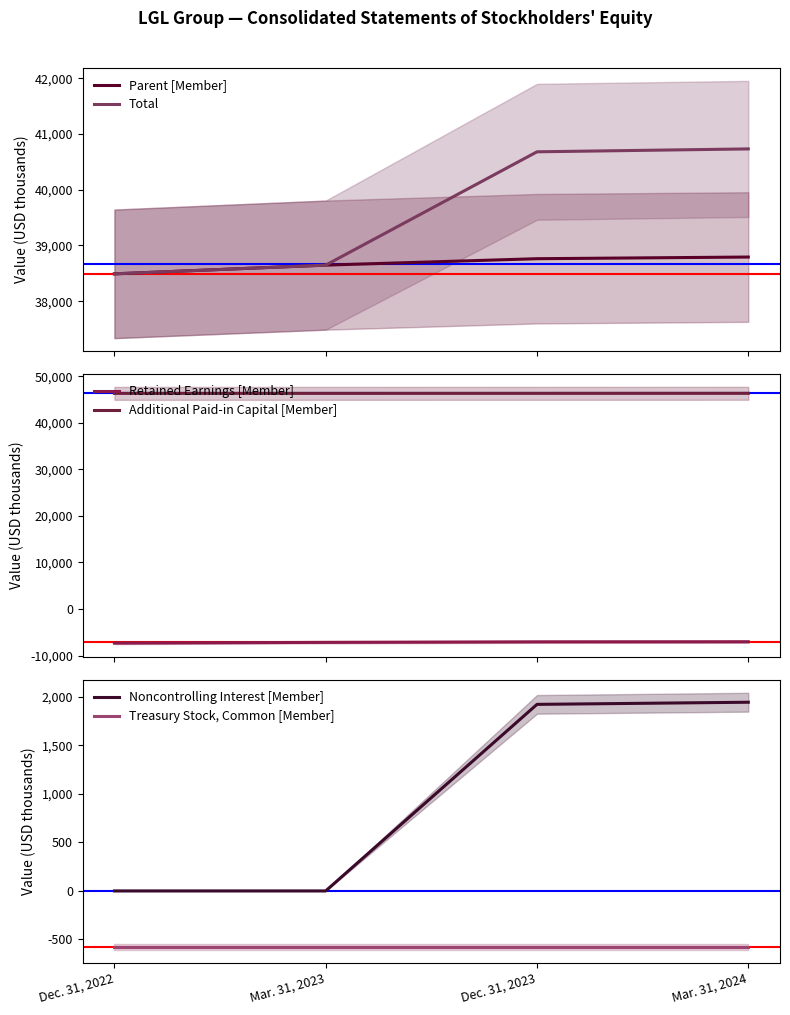

What is the difference between the highest and lowest values at Mar. 31, 2024?

53397